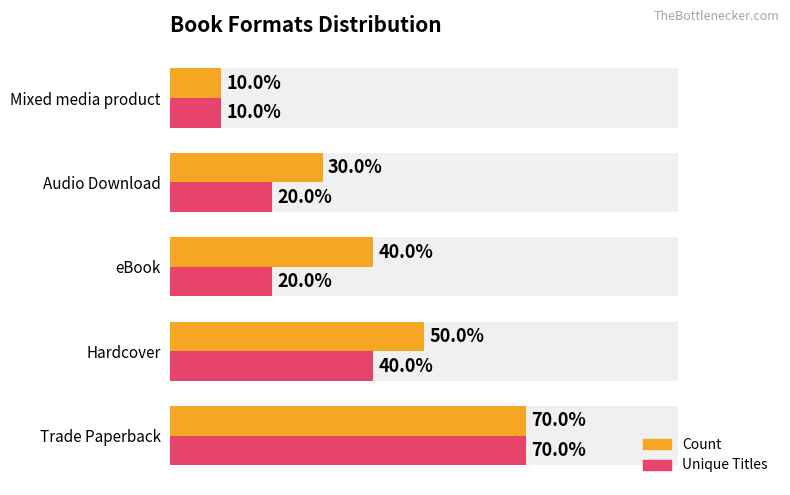

How many categories are shown in the chart?

5